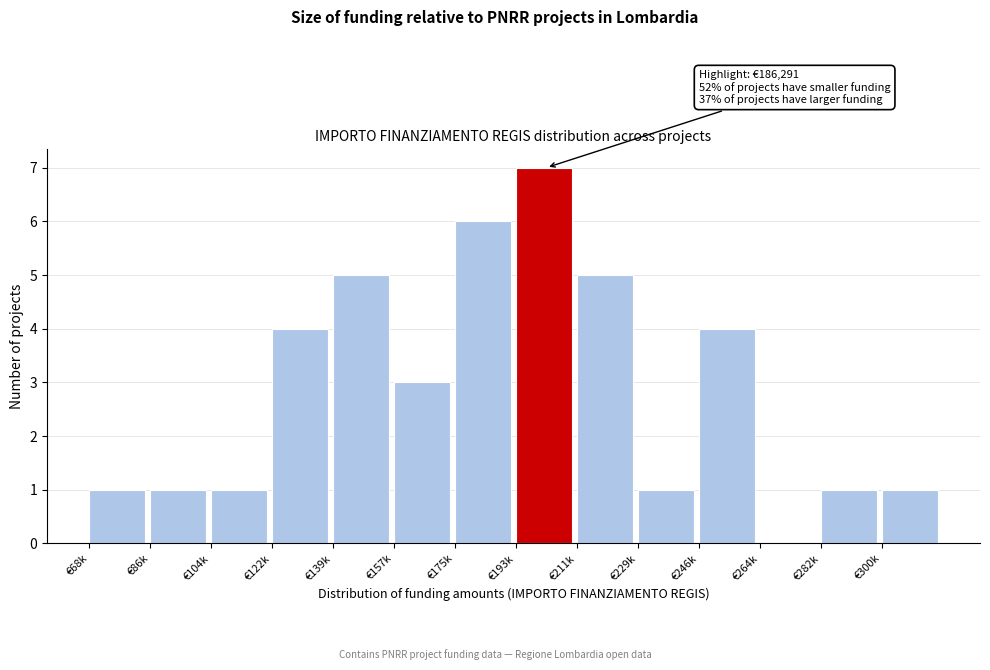

Reading left to right, transcribe all the data shown in this chart.

€68k=1	€86k=1	€104k=1	€122k=4	€139k=5	€157k=3	€175k=6	€193k=7	€211k=5	€229k=1	€246k=4	€264k=0	€282k=1	€300k=1